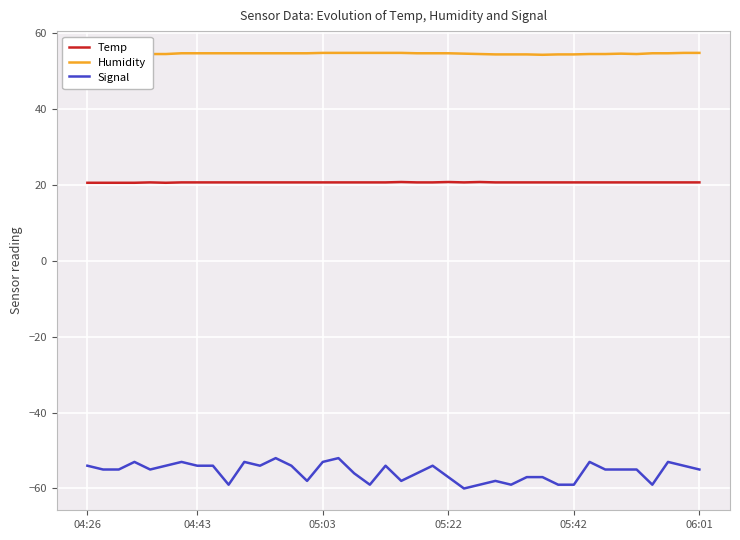

True or false: Humidity and Signal intersect in this chart.

False